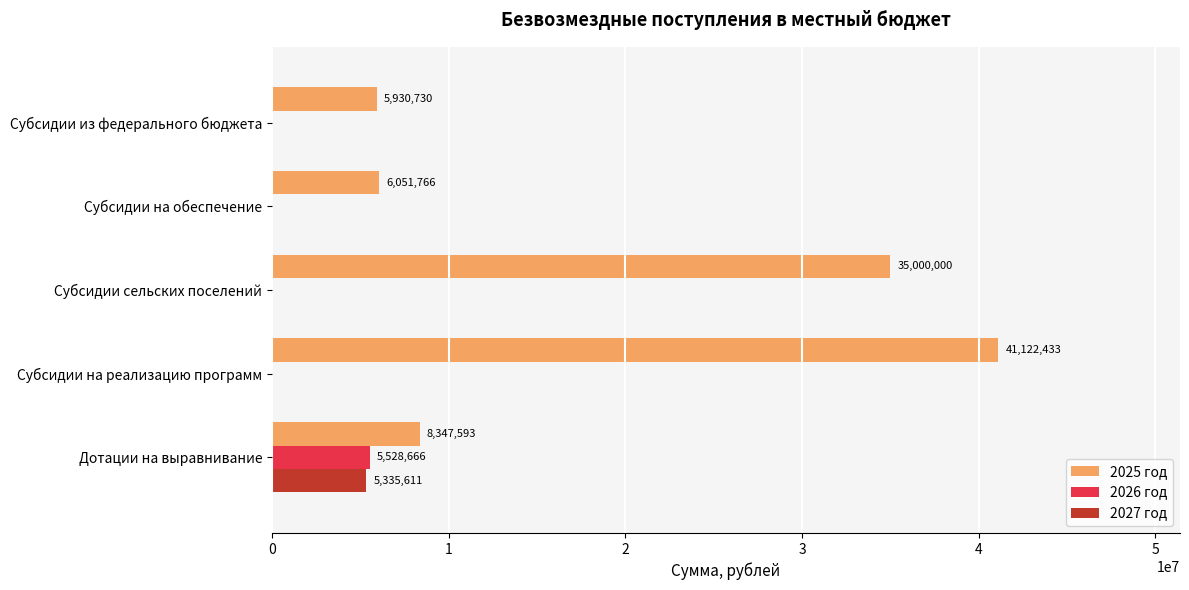

What is the sum of the 2026 год values at Дотации на выравнивание and Субсидии из федерального бюджета?

5528665.6